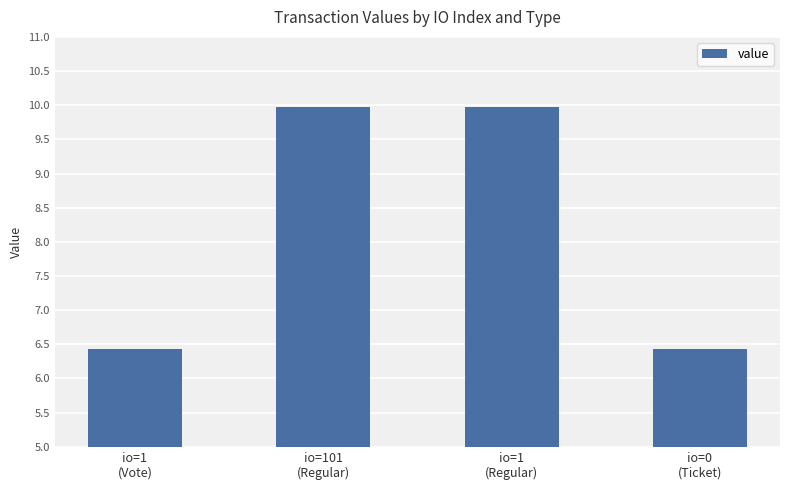

Approximately how many times larger is the value at io=101
(Regular) compared to io=1
(Regular)?

1.0